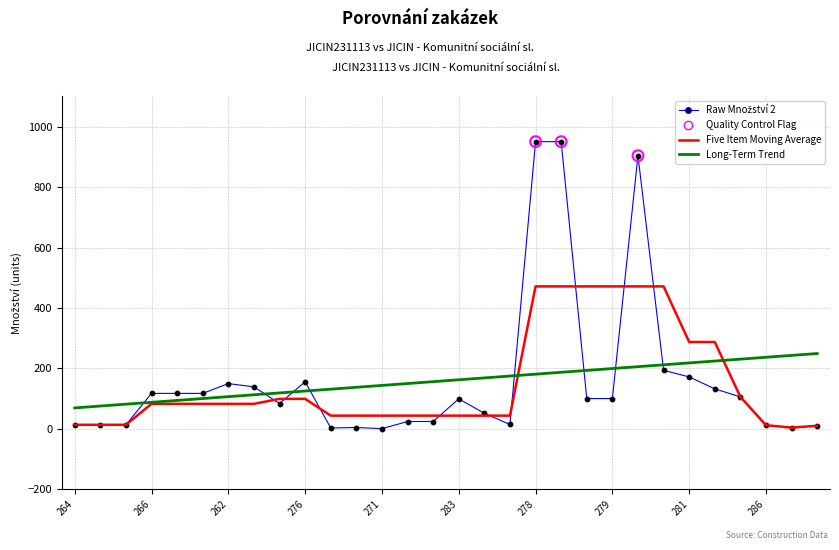

At which category is the sum across all series the highest?

19